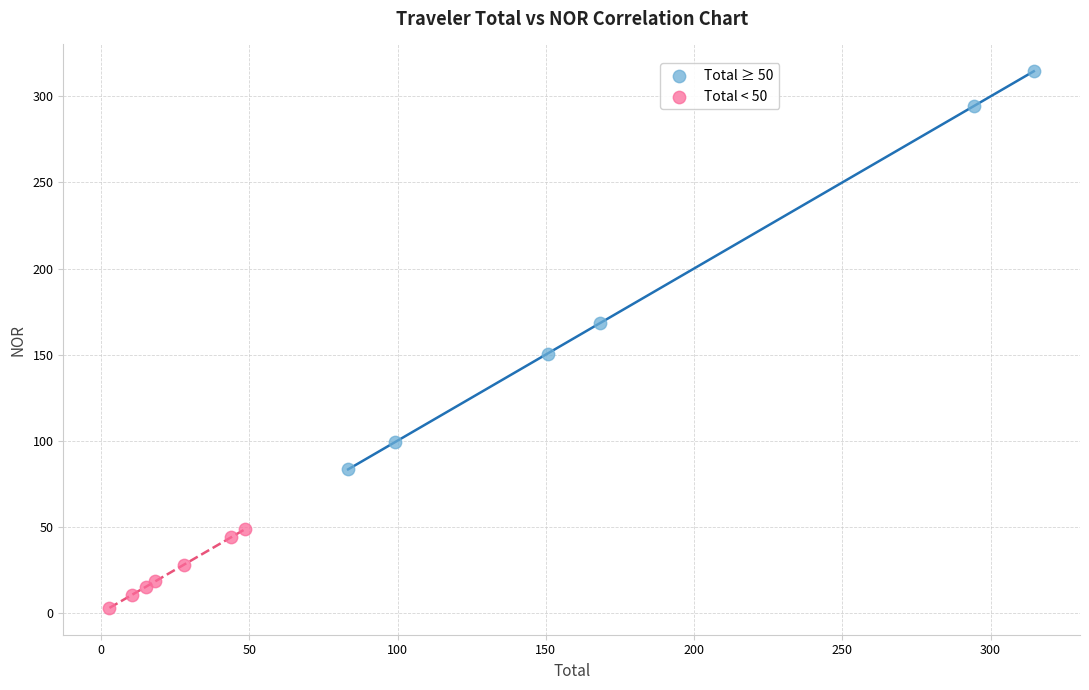

Which series contains the lowest Y value?

Total < 50